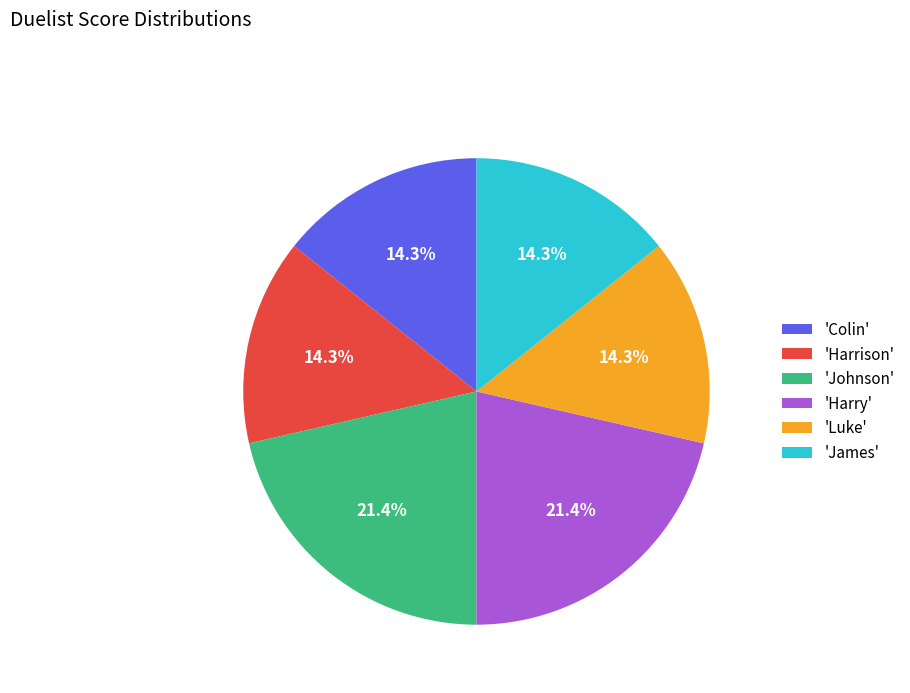

What percentage do 'Luke' and 'Colin' together represent?

28.6%